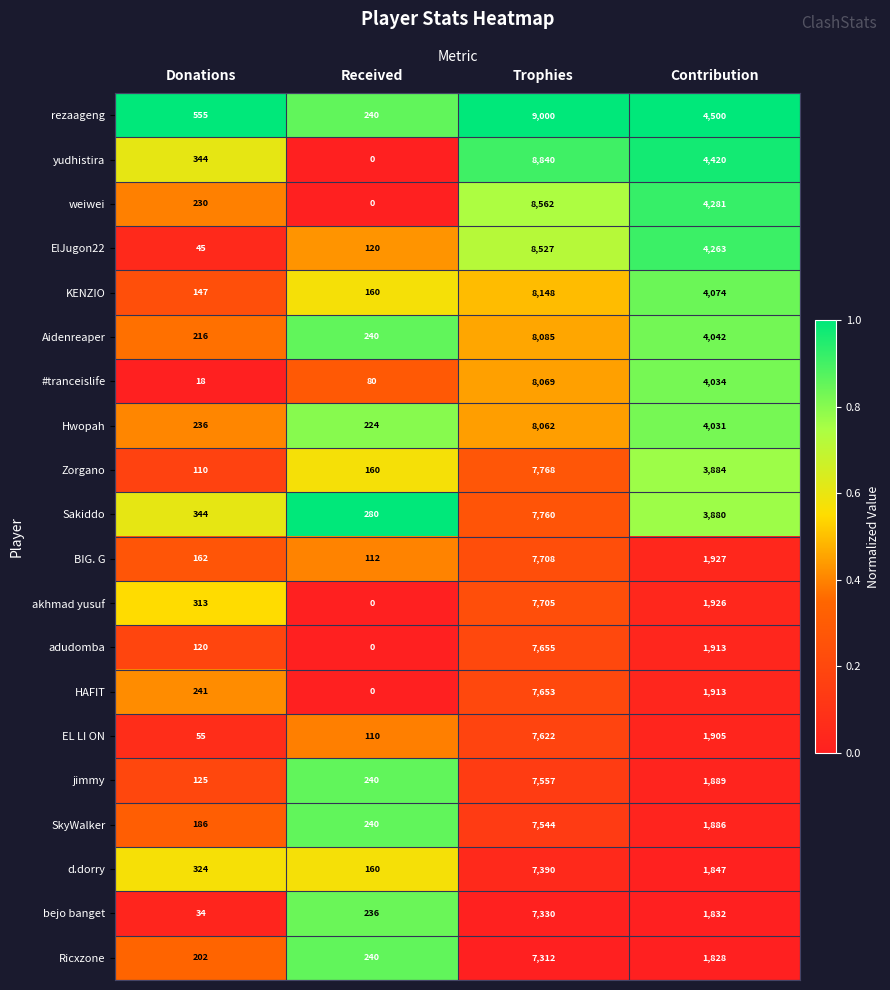

What is the total value across all series at Trophies?

158297